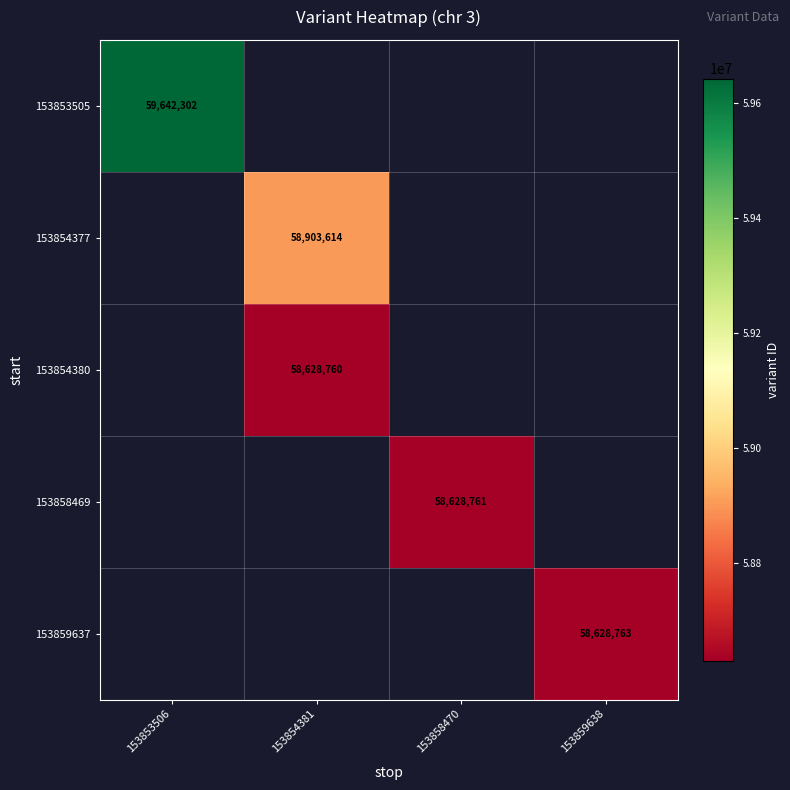

Which has a higher value, 153854381 or 153853506?

153853506